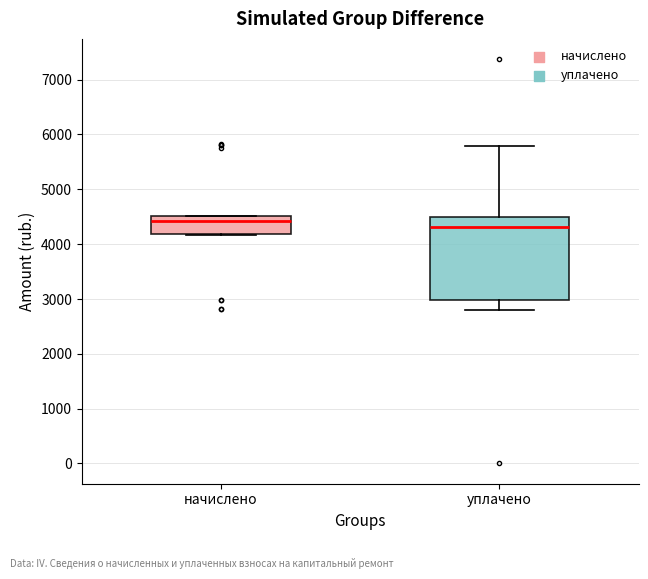

Where does the median line of the box for начислено sit on the y-axis? The values are not printed on the chart, so give them approximately, as read against the axis.

4400